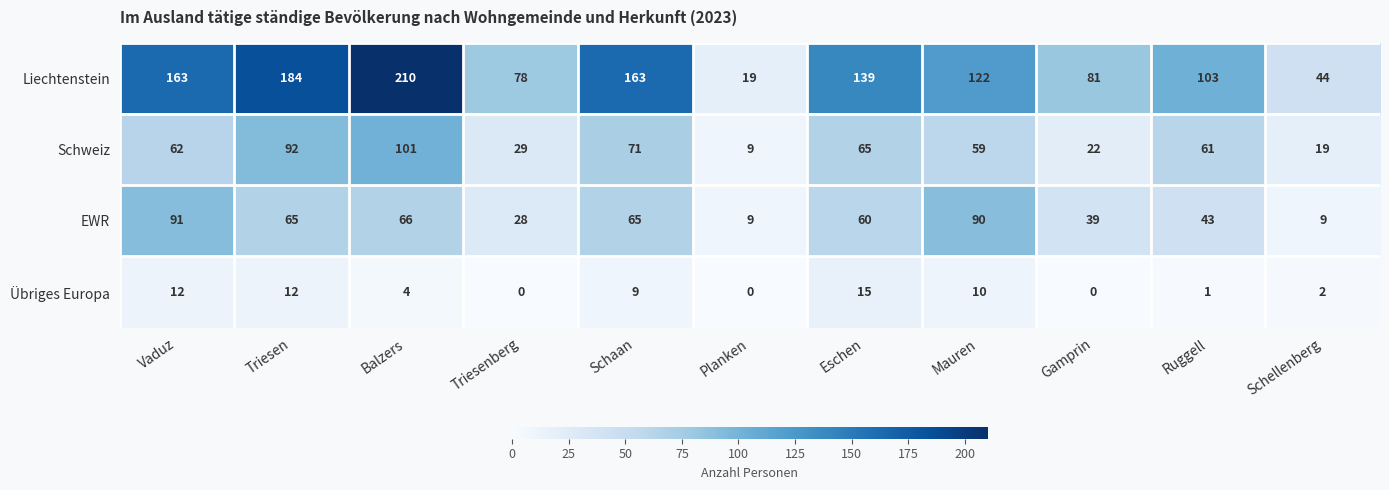

What is the difference between the Schweiz values at Vaduz and Mauren?

3